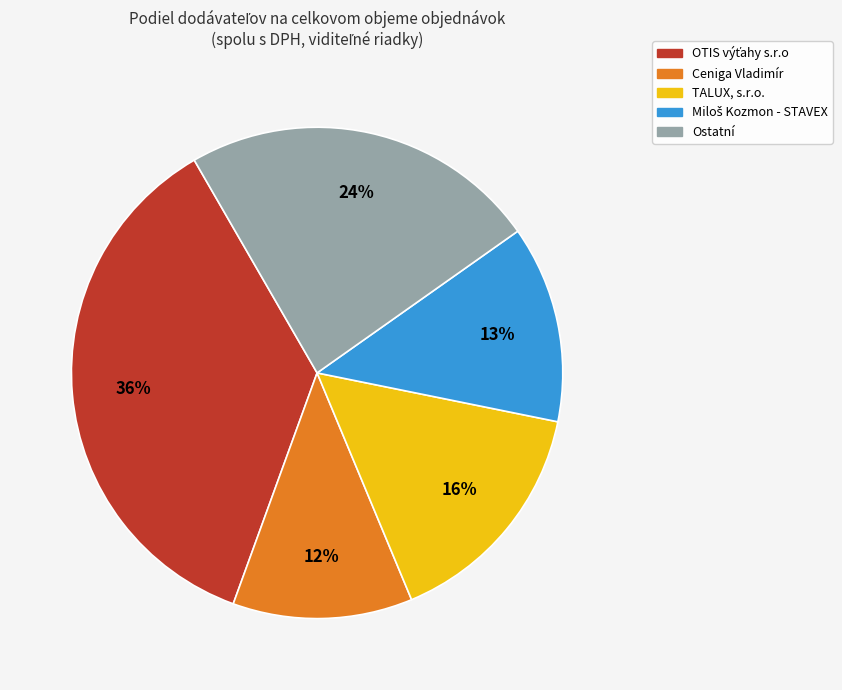

To the nearest percent, what is the difference between the largest and smallest slice percentages?

24%